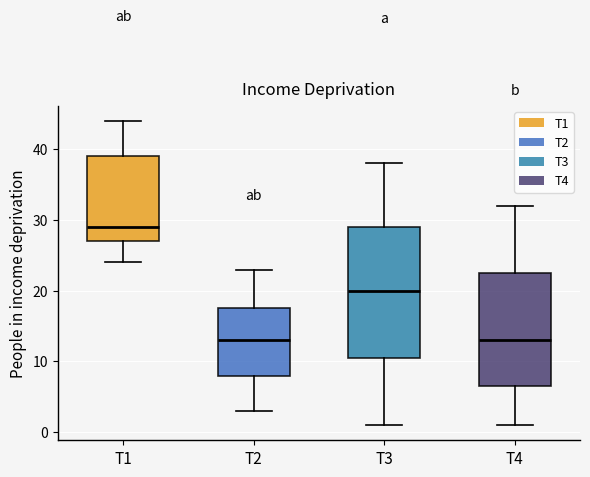

Which box is the tallest, from its lower edge to its upper edge?

T3